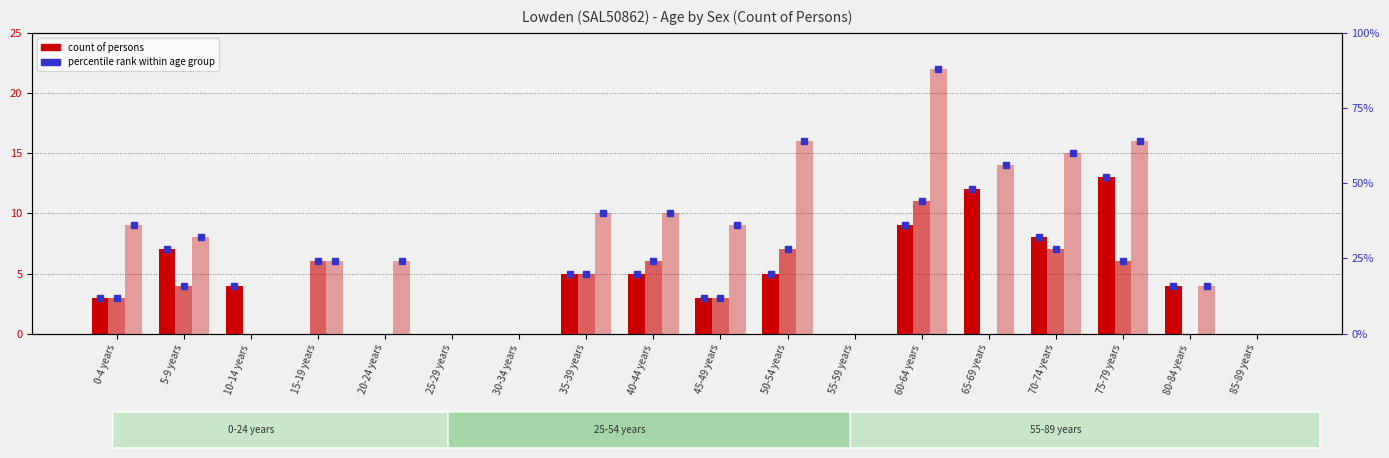

What is the approximate value of Females at 50-54 years?

7